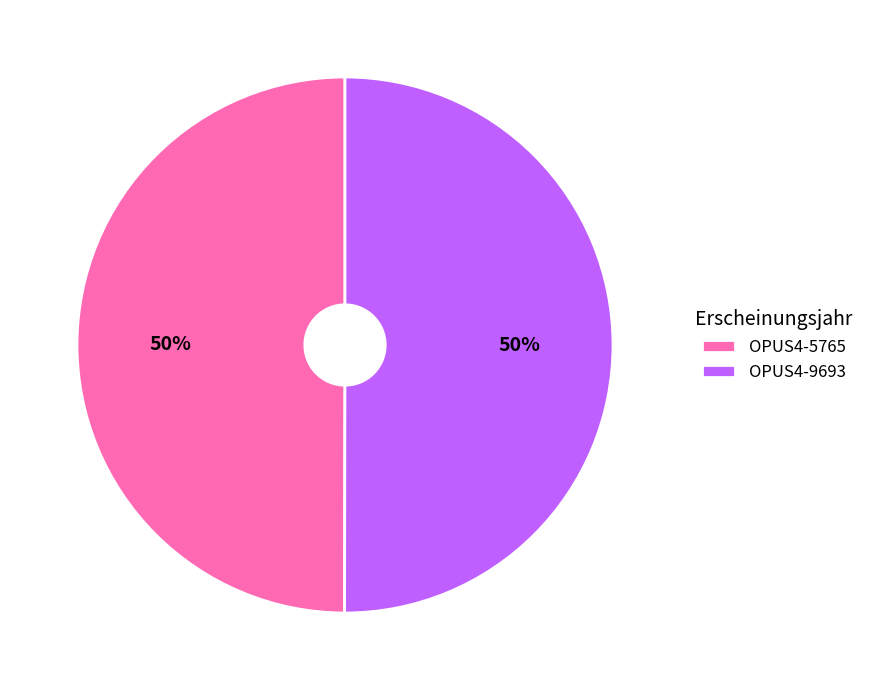

The OPUS4-5765 slice represents 63% of the pie. True or false?

False